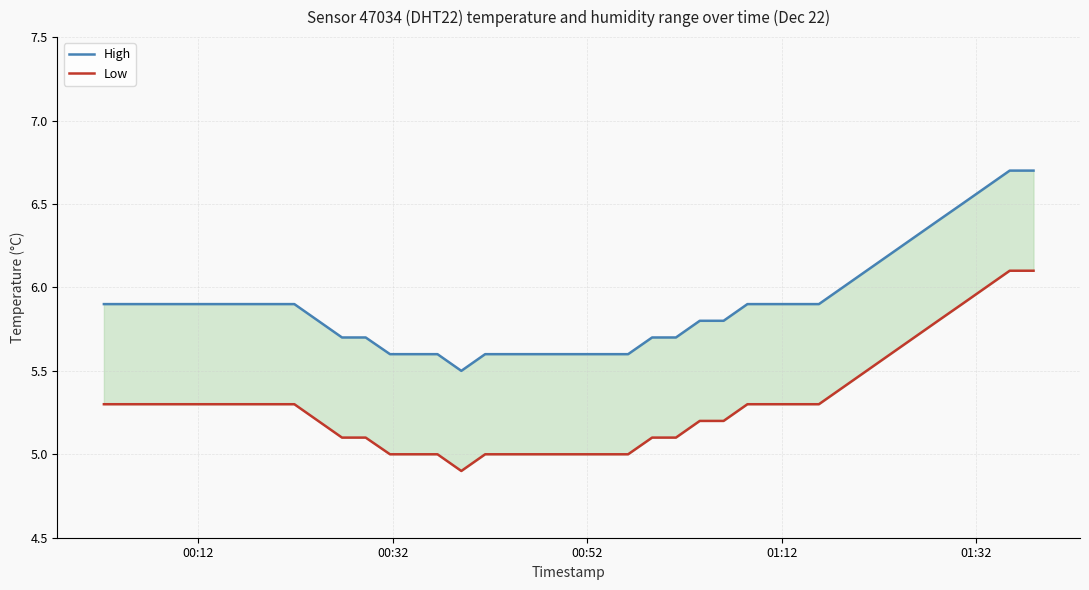

What is the average value of the High series?

5.9